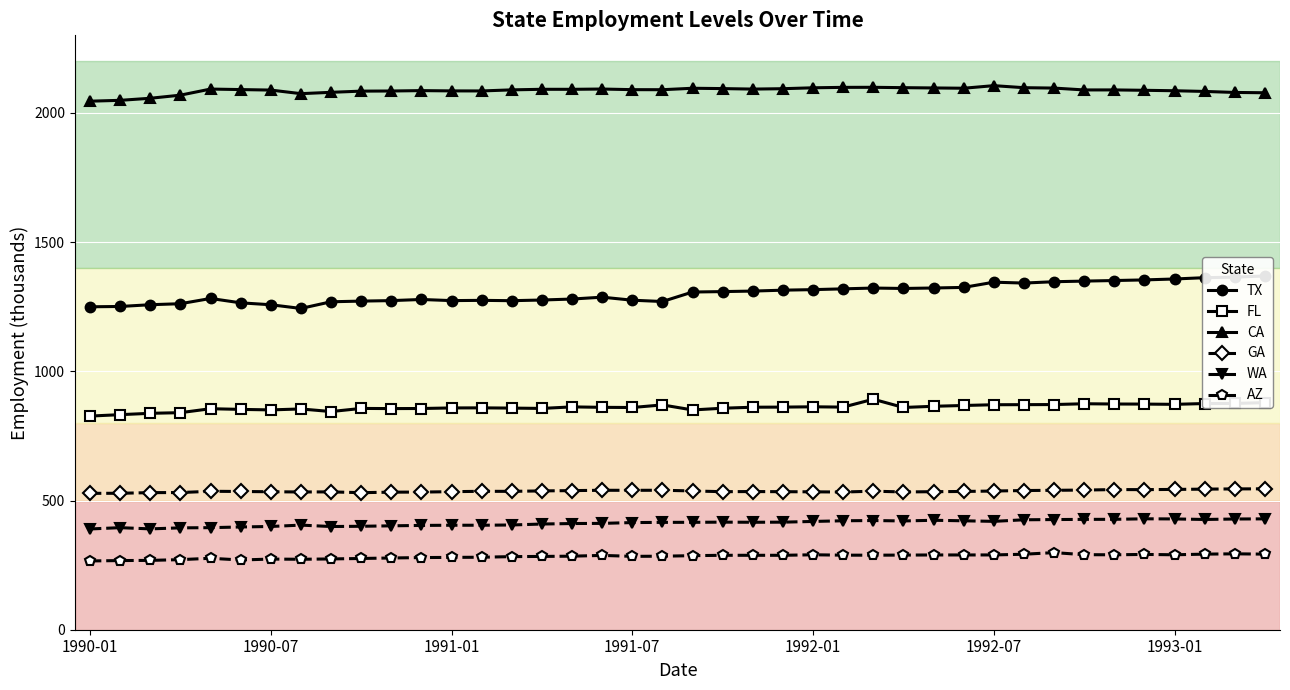

The value of AZ at 28 is 415.2. True or false?

False